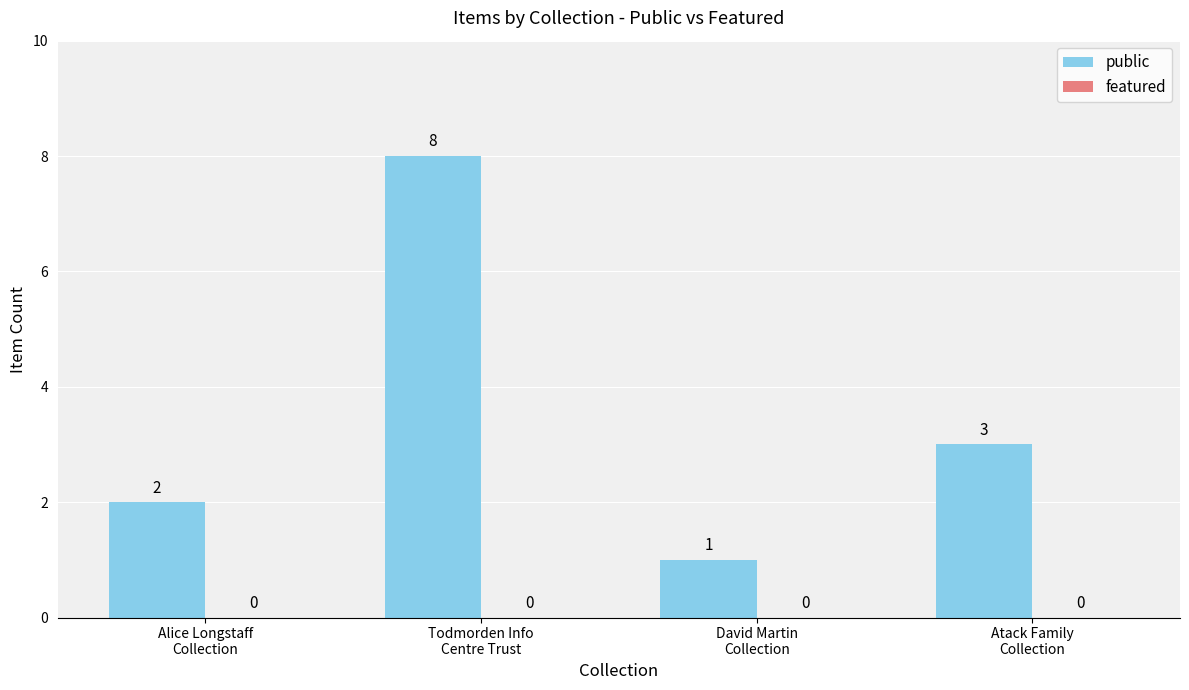

What is the sum of all values?

14